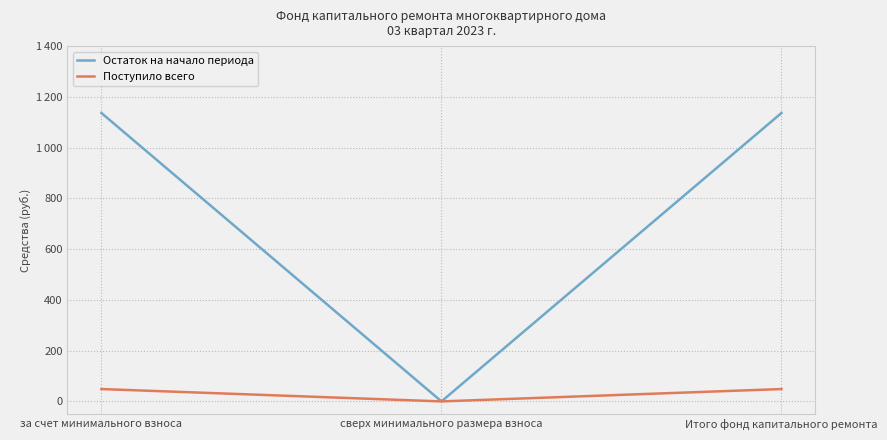

What is the label of the 2nd point from the right?

сверх минимального размера взноса